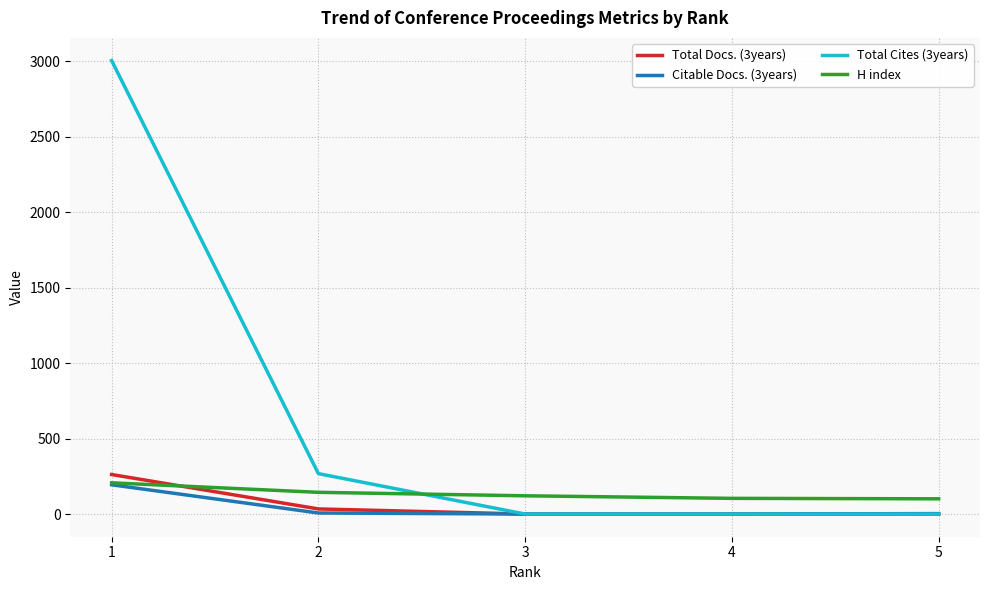

Is the value of Citable Docs. (3years) at 4 greater than the value of Total Cites (3years) at 2?

No